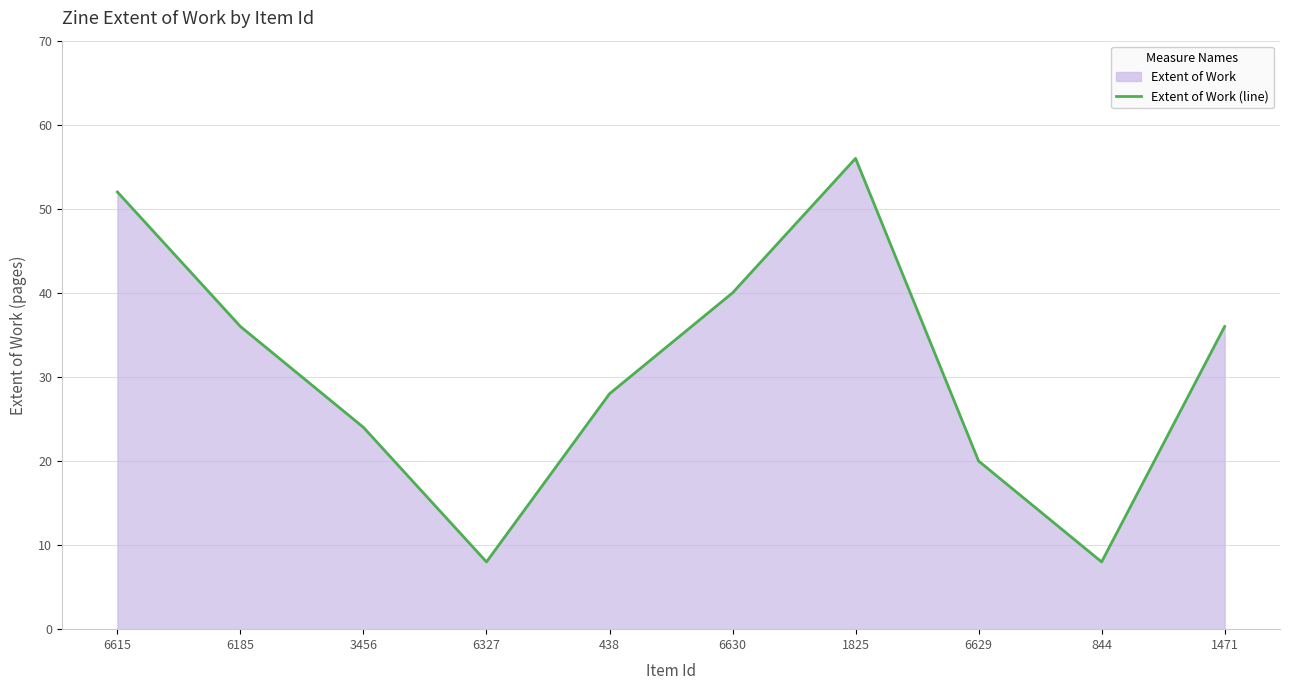

What is the sum of all values?

308